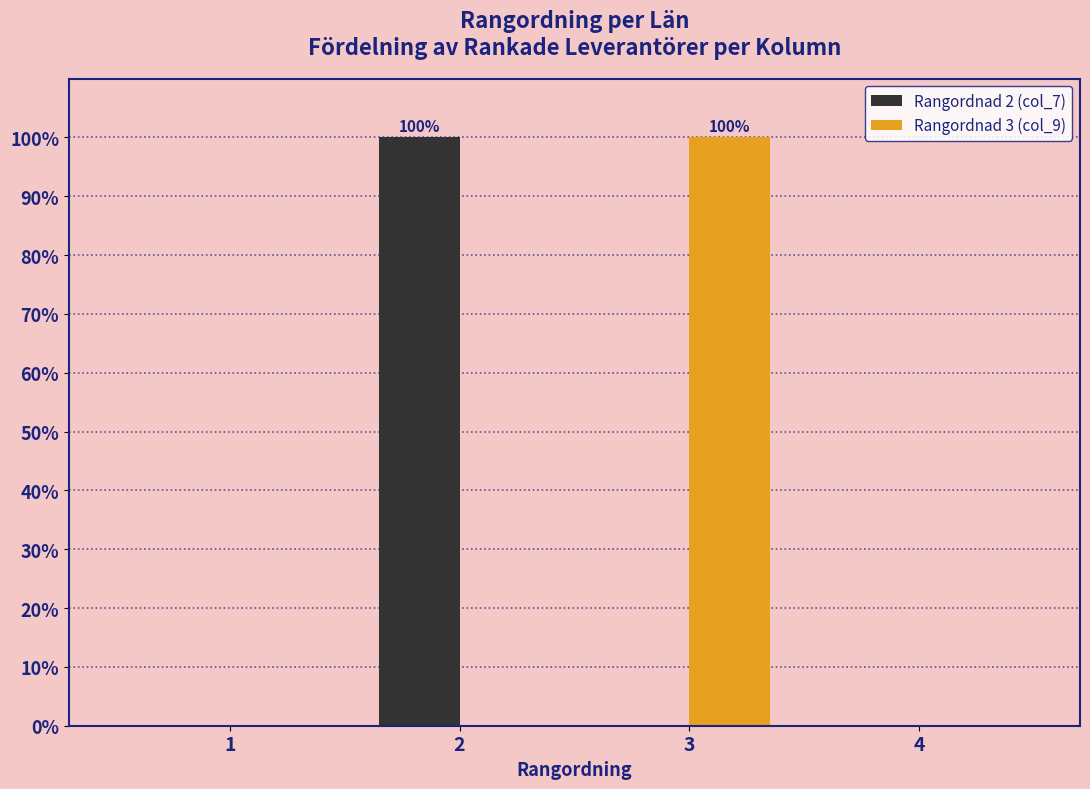

In the Rangordnad 3 (col_9) series, which range on the x-axis has the tallest bar?

2.5 to 3.5